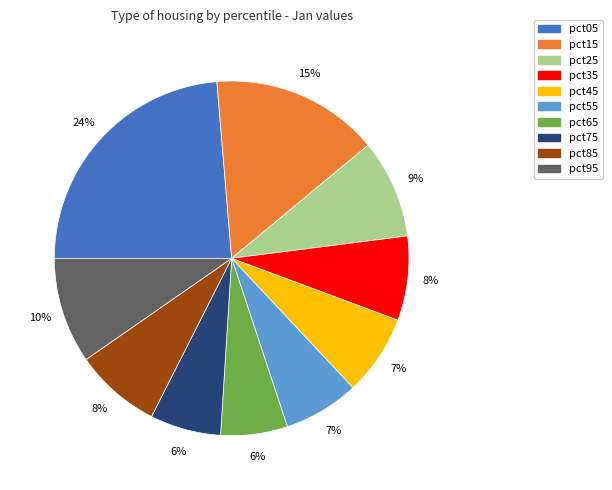

To the nearest percent, what is the difference between the pct15 and pct25 slice percentages?

6%